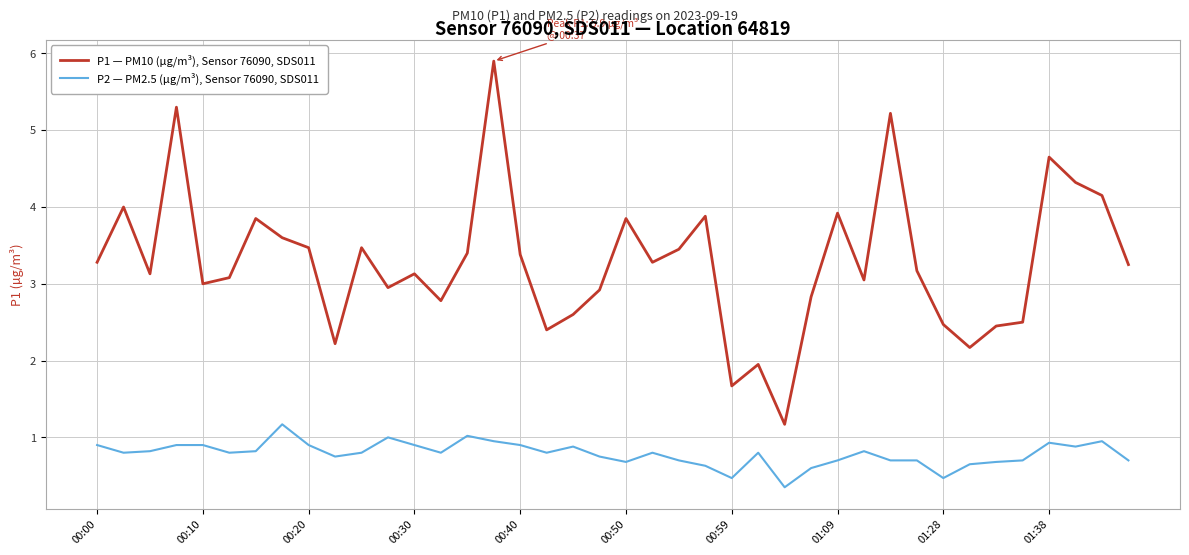

True or false: P1 — PM10 (µg/m³), Sensor 76090, SDS011 and P2 — PM2.5 (µg/m³), Sensor 76090, SDS011 intersect in this chart.

False